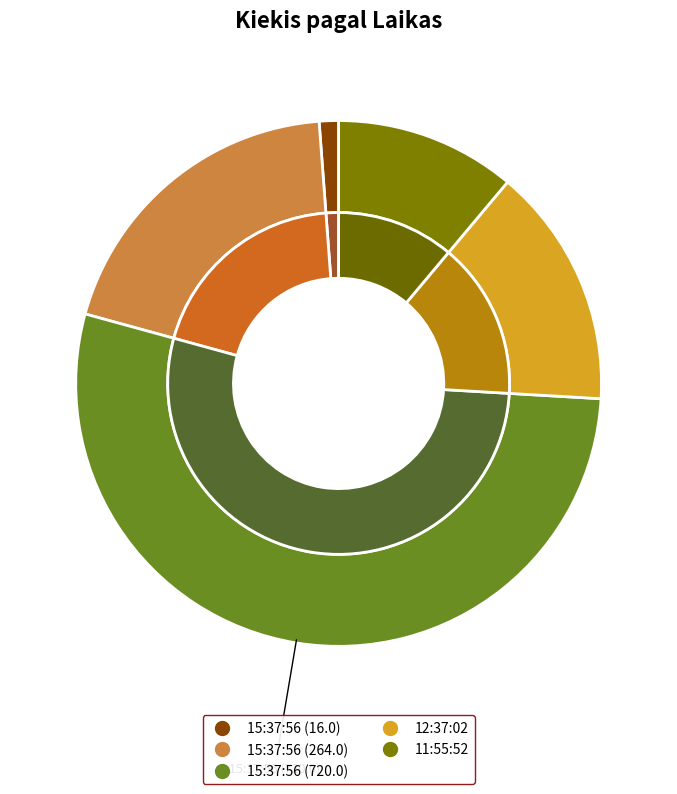

Rank the categories by value from highest to lowest.

15:37:56 (720.0), 15:37:56 (264.0), 12:37:02, 11:55:52, 15:37:56 (16.0)